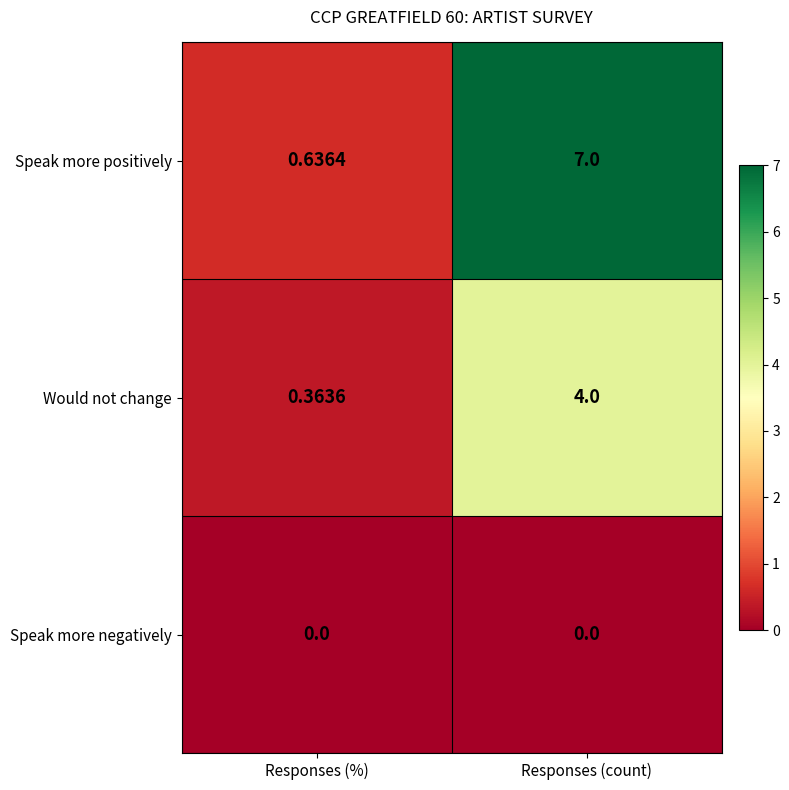

Which series has the largest range (max minus min)?

Speak more positively